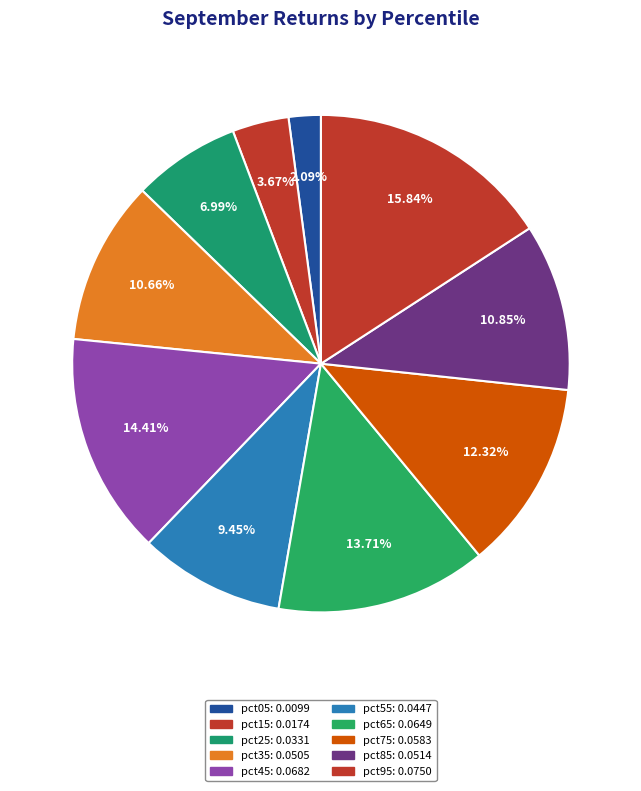

Is there any slice that represents more than half of the pie?

No